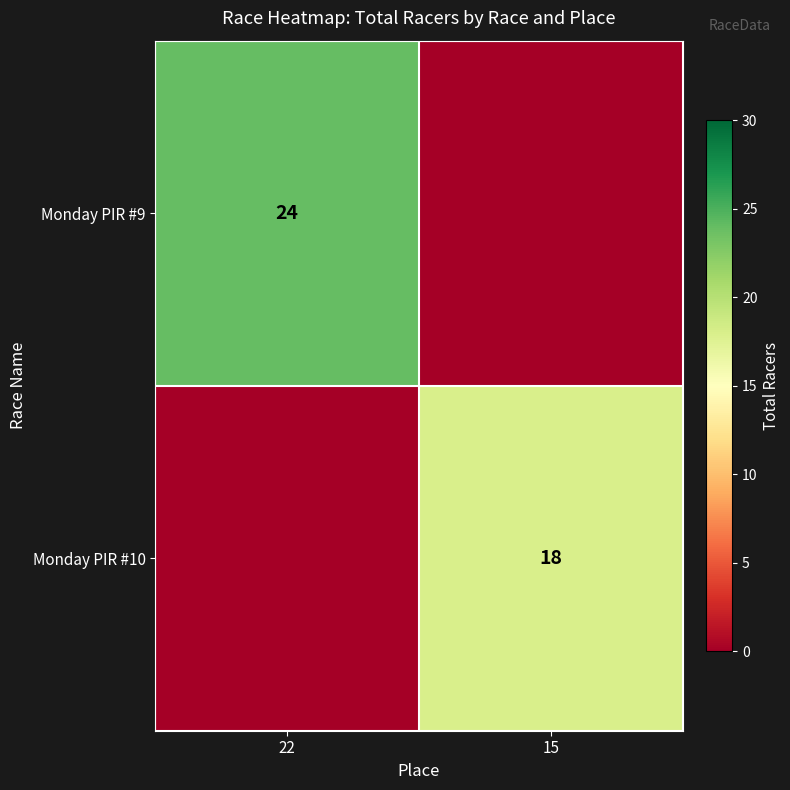

The value of Monday PIR #9 at 22 is 6. True or false?

False